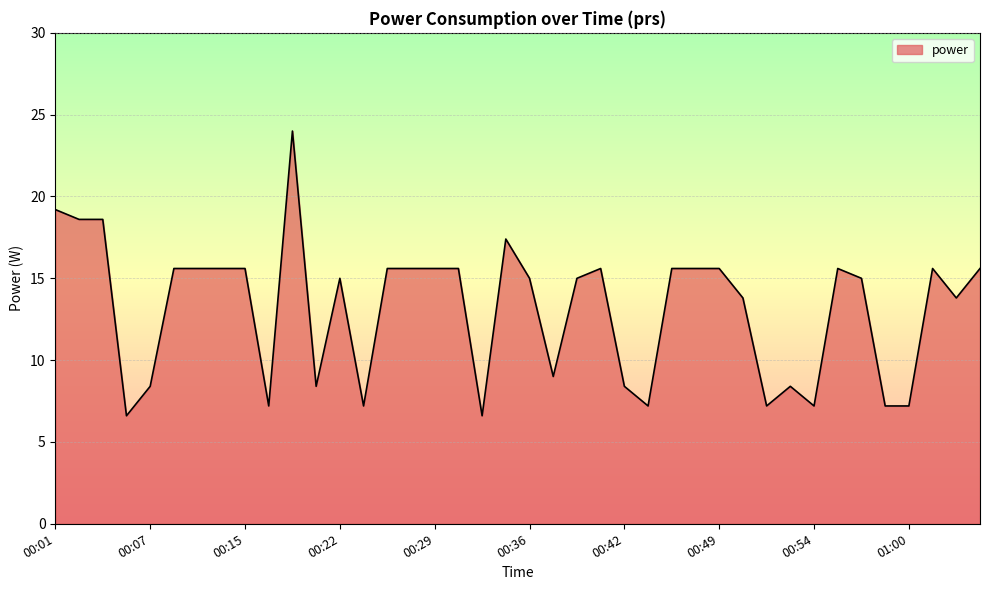

What is the difference between the maximum and minimum values?

17.4